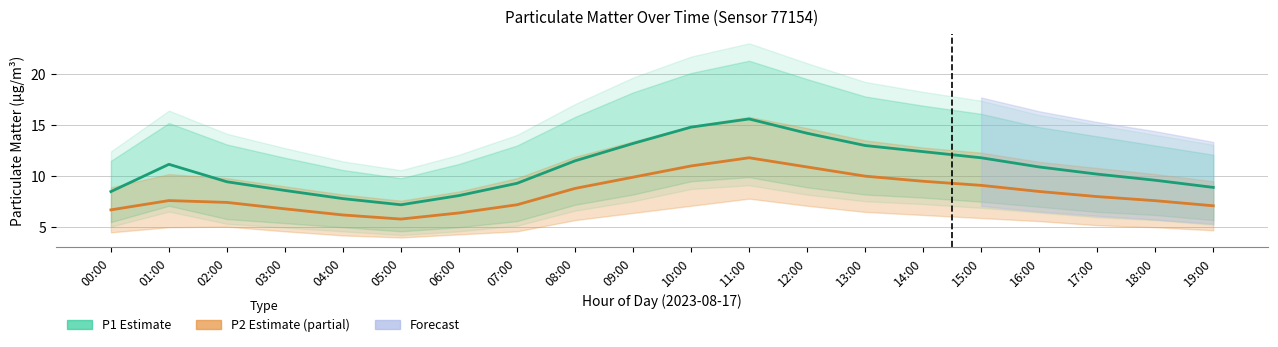

Which series changed the most between 10:00 and 15:00?

P1 (Estimate)